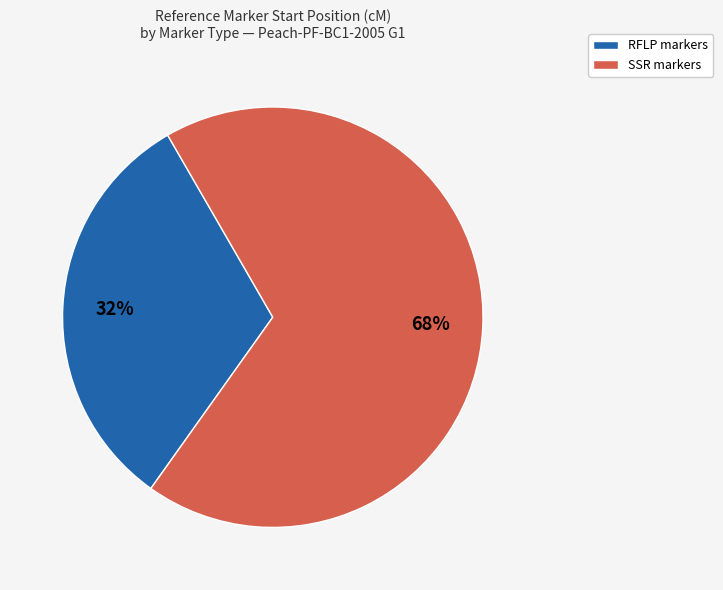

Is there a majority slice in this chart?

Yes